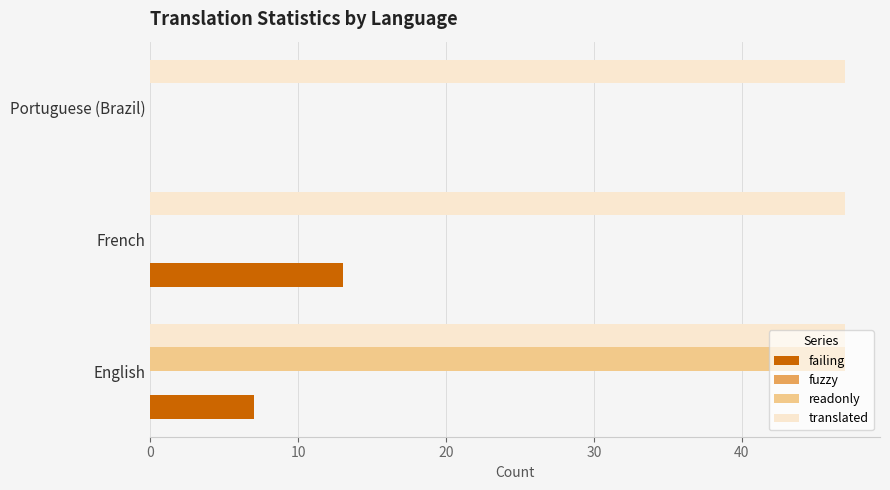

Which series has the largest total across all categories?

translated